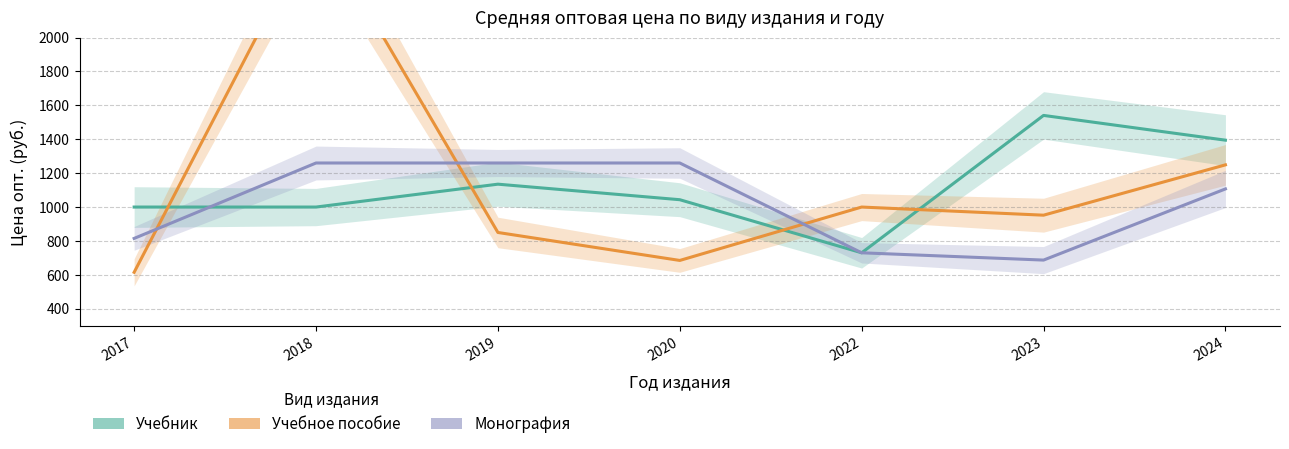

How many lines are shown in the chart?

3